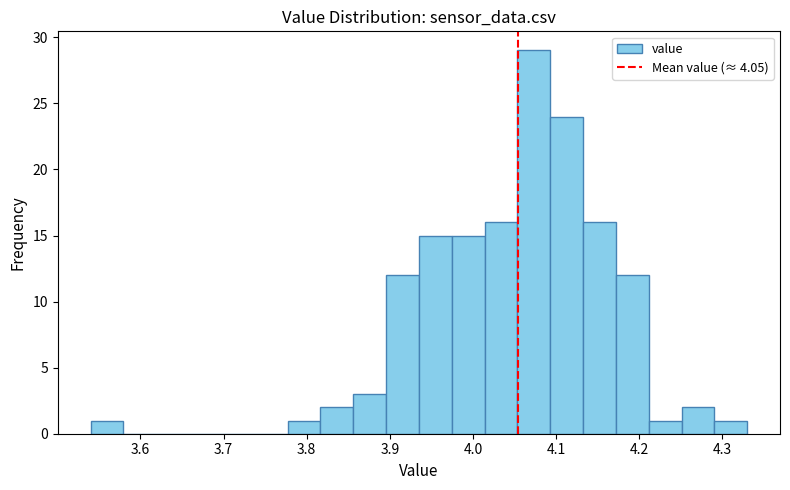

Read against the x-axis, roughly where is the centre of the tallest bar?

4.07